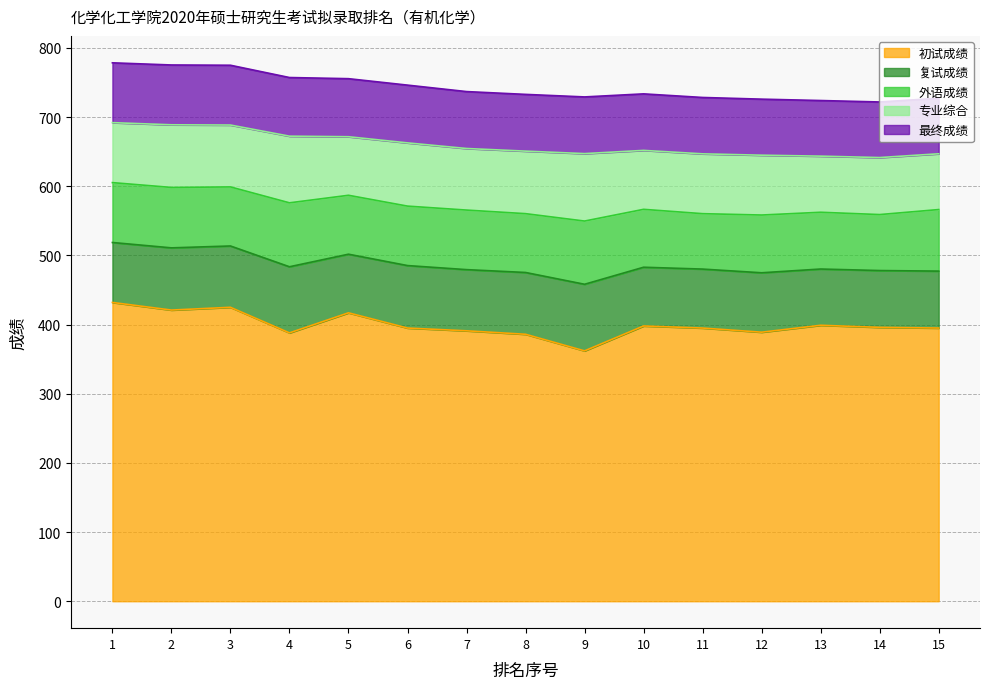

What is the approximate value of 复试成绩 at 7?

88.5